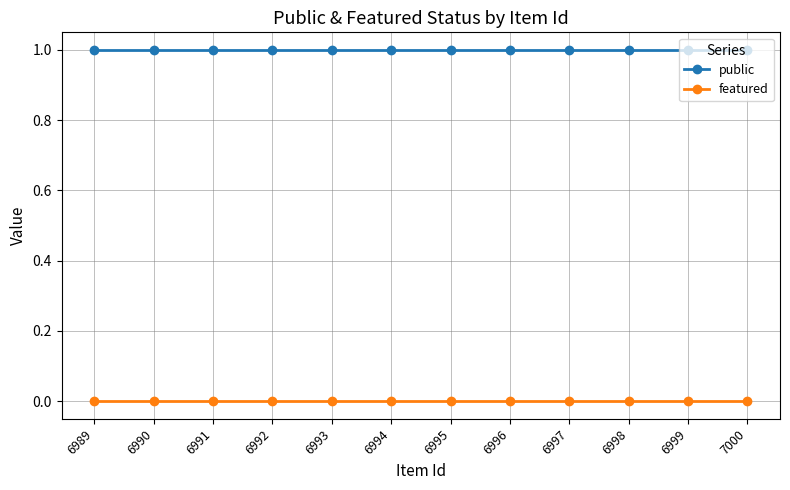

Does the chart have visible grid lines?

Yes